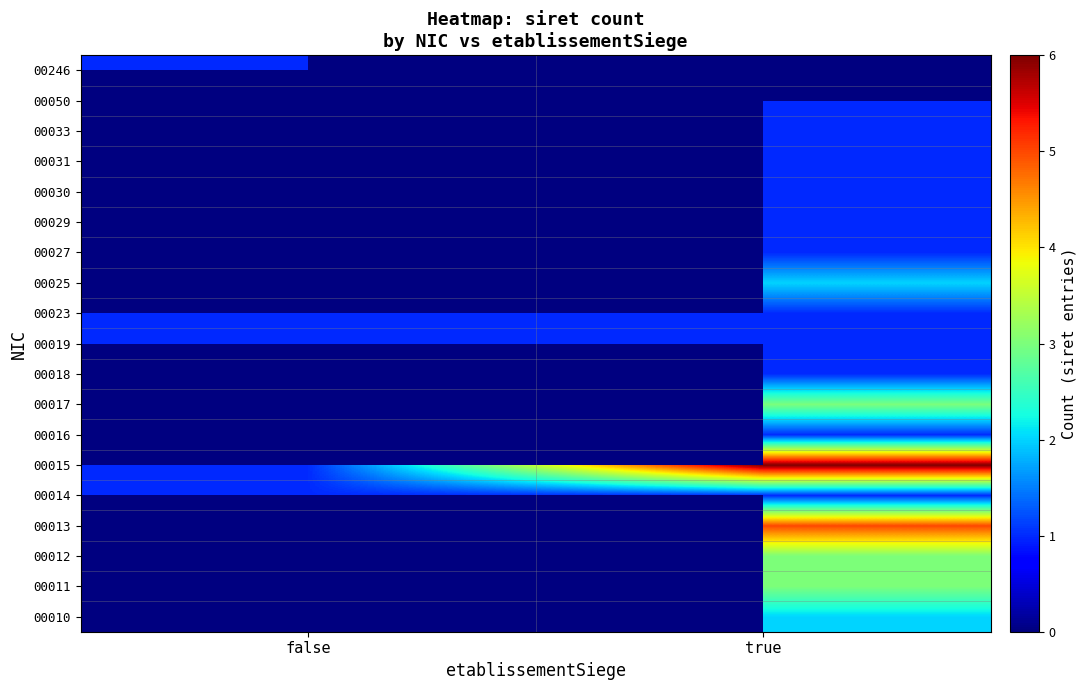

How many data points does each series have?

2